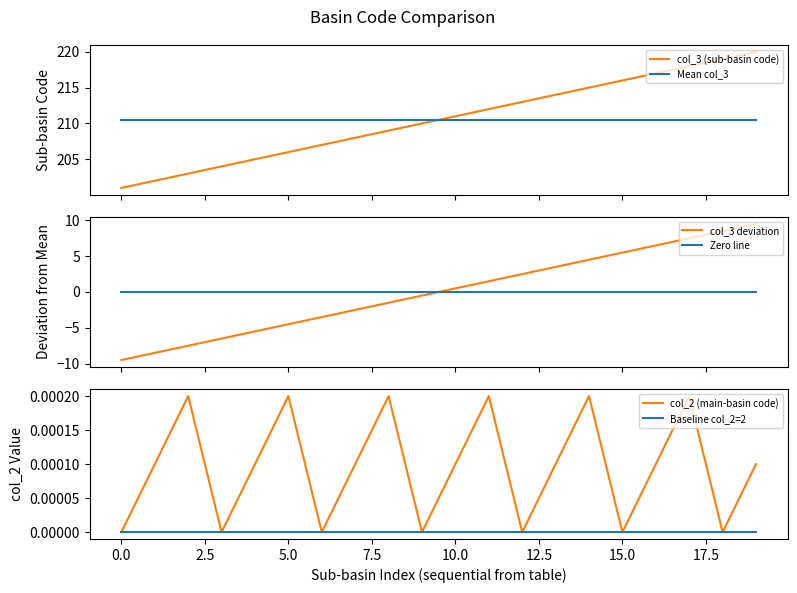

Reading right to left, what are all the values shown in this chart?

col_3 (sub-basin code): 220.0	219.0	218.0	217.0	216.0	215.0	214.0	213.0	212.0	211.0	210.0	209.0	208.0	207.0	206.0	205.0	204.0	203.0	202.0	201.0
Mean col_3: 210.5	210.5	210.5	210.5	210.5	210.5	210.5	210.5	210.5	210.5	210.5	210.5	210.5	210.5	210.5	210.5	210.5	210.5	210.5	210.5
col_3 deviation: 9.5	8.5	7.5	6.5	5.5	4.5	3.5	2.5	1.5	0.5	-0.5	-1.5	-2.5	-3.5	-4.5	-5.5	-6.5	-7.5	-8.5	-9.5
Zero line: 0.0	0.0	0.0	0.0	0.0	0.0	0.0	0.0	0.0	0.0	0.0	0.0	0.0	0.0	0.0	0.0	0.0	0.0	0.0	0.0
col_2 (main-basin code): 0.0	0.0	0.0	0.0	0.0	0.0	0.0	0.0	0.0	0.0	0.0	0.0	0.0	0.0	0.0	0.0	0.0	0.0	0.0	0.0
Baseline col_2=2: 0.0	0.0	0.0	0.0	0.0	0.0	0.0	0.0	0.0	0.0	0.0	0.0	0.0	0.0	0.0	0.0	0.0	0.0	0.0	0.0